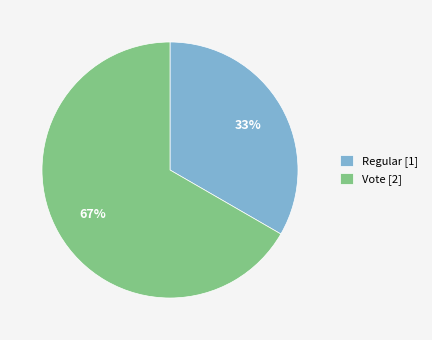

Does any single category account for the majority?

Yes